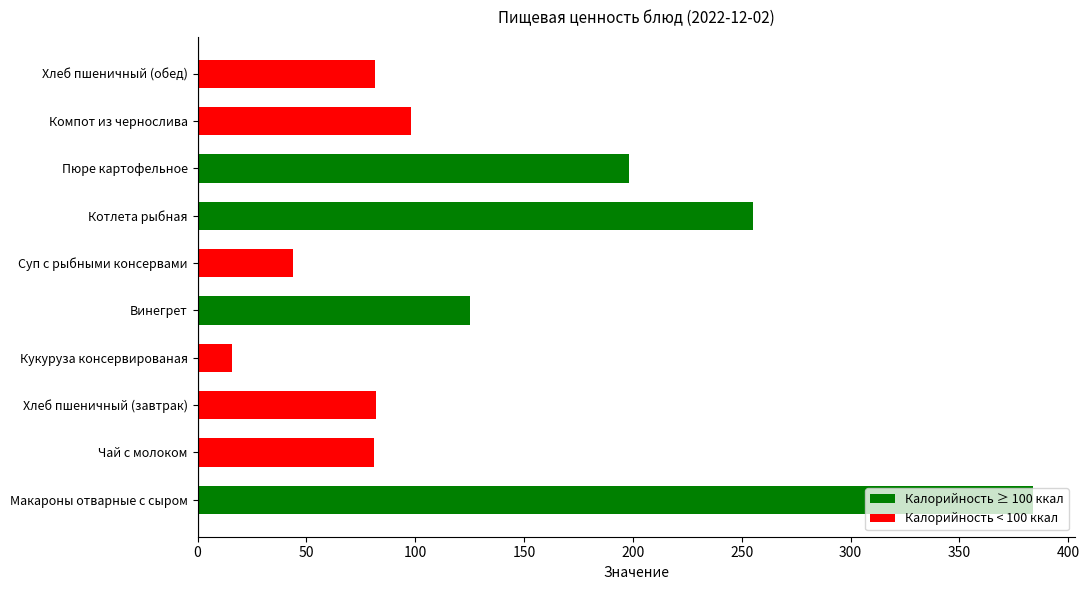

What value does the data have at Пюре картофельное?

198.0